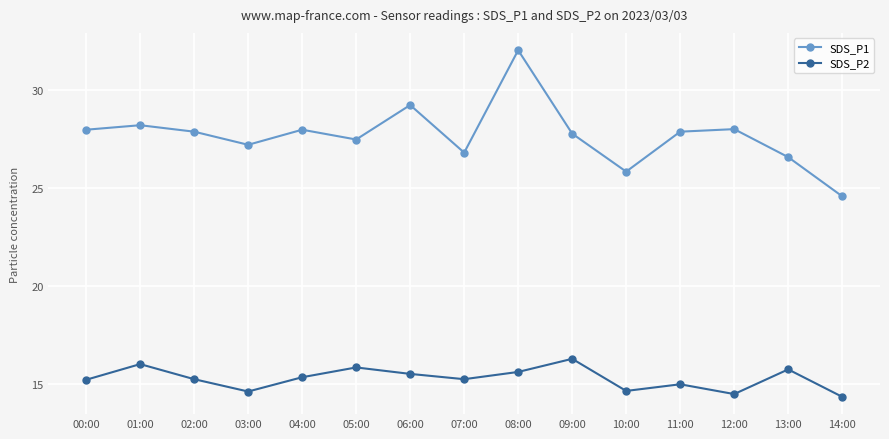

What is the difference between the SDS_P2 values at 00:00 and 01:00?

0.8